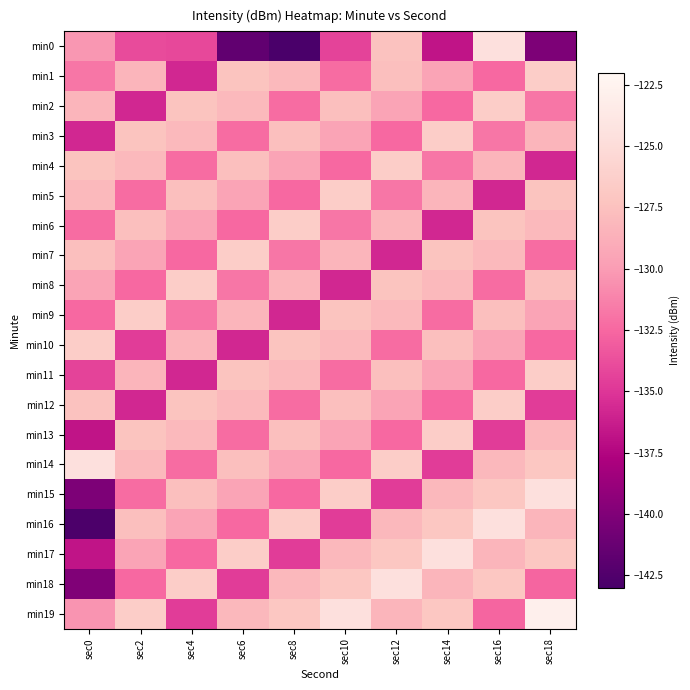

Reading left to right, what are all the values shown in this chart?

min0: sec0=-130.3	sec2=-133.9	sec4=-134.1	sec6=-141.6	sec8=-142.9	sec10=-134.4	sec12=-127.5	sec14=-136.7	sec16=-124.6	sec18=-140.2
min1: sec0=-131.8	sec2=-128.3	sec4=-135.7	sec6=-127.3	sec8=-128.0	sec10=-132.3	sec12=-127.6	sec14=-129.5	sec16=-132.5	sec18=-126.5
min2: sec0=-128.3	sec2=-135.7	sec4=-127.3	sec6=-128.0	sec8=-132.3	sec10=-127.6	sec12=-129.5	sec14=-132.5	sec16=-126.5	sec18=-131.8
min3: sec0=-135.7	sec2=-127.3	sec4=-128.0	sec6=-132.3	sec8=-127.6	sec10=-129.5	sec12=-132.5	sec14=-126.5	sec16=-131.8	sec18=-128.3
min4: sec0=-127.3	sec2=-128.0	sec4=-132.3	sec6=-127.6	sec8=-129.5	sec10=-132.5	sec12=-126.5	sec14=-131.8	sec16=-128.3	sec18=-135.7
min5: sec0=-128.0	sec2=-132.3	sec4=-127.6	sec6=-129.5	sec8=-132.5	sec10=-126.5	sec12=-131.8	sec14=-128.3	sec16=-135.7	sec18=-127.3
min6: sec0=-132.3	sec2=-127.6	sec4=-129.5	sec6=-132.5	sec8=-126.5	sec10=-131.8	sec12=-128.3	sec14=-135.7	sec16=-127.3	sec18=-128.0
min7: sec0=-127.6	sec2=-129.5	sec4=-132.5	sec6=-126.5	sec8=-131.8	sec10=-128.3	sec12=-135.7	sec14=-127.3	sec16=-128.0	sec18=-132.3
min8: sec0=-129.5	sec2=-132.5	sec4=-126.5	sec6=-131.8	sec8=-128.3	sec10=-135.7	sec12=-127.3	sec14=-128.0	sec16=-132.3	sec18=-127.6
min9: sec0=-132.5	sec2=-126.5	sec4=-131.8	sec6=-128.3	sec8=-135.7	sec10=-127.3	sec12=-128.0	sec14=-132.3	sec16=-127.6	sec18=-129.5
min10: sec0=-126.5	sec2=-134.7	sec4=-128.3	sec6=-135.7	sec8=-127.3	sec10=-128.0	sec12=-132.3	sec14=-127.6	sec16=-129.5	sec18=-132.5
min11: sec0=-134.4	sec2=-128.3	sec4=-135.7	sec6=-127.3	sec8=-128.0	sec10=-132.3	sec12=-127.6	sec14=-129.5	sec16=-132.5	sec18=-126.5
min12: sec0=-127.5	sec2=-135.7	sec4=-127.3	sec6=-128.0	sec8=-132.3	sec10=-127.6	sec12=-129.5	sec14=-132.5	sec16=-126.5	sec18=-134.7
min13: sec0=-136.7	sec2=-127.3	sec4=-128.0	sec6=-132.3	sec8=-127.6	sec10=-129.5	sec12=-132.5	sec14=-126.5	sec16=-134.7	sec18=-128.1
min14: sec0=-124.6	sec2=-128.0	sec4=-132.3	sec6=-127.6	sec8=-129.5	sec10=-132.5	sec12=-126.5	sec14=-134.7	sec16=-128.1	sec18=-127.0
min15: sec0=-140.2	sec2=-132.3	sec4=-127.6	sec6=-129.5	sec8=-132.5	sec10=-126.5	sec12=-134.7	sec14=-128.1	sec16=-127.0	sec18=-124.6
min16: sec0=-142.8	sec2=-127.6	sec4=-129.5	sec6=-132.5	sec8=-126.5	sec10=-134.7	sec12=-128.1	sec14=-127.0	sec16=-124.6	sec18=-128.3
min17: sec0=-136.7	sec2=-129.5	sec4=-132.5	sec6=-126.5	sec8=-134.7	sec10=-128.1	sec12=-127.0	sec14=-124.6	sec16=-128.3	sec18=-127.0
min18: sec0=-140.0	sec2=-132.5	sec4=-126.5	sec6=-134.7	sec8=-128.1	sec10=-127.0	sec12=-124.6	sec14=-128.3	sec16=-127.0	sec18=-132.7
min19: sec0=-130.4	sec2=-126.5	sec4=-134.7	sec6=-128.1	sec8=-127.0	sec10=-124.6	sec12=-128.3	sec14=-127.0	sec16=-132.7	sec18=-122.9